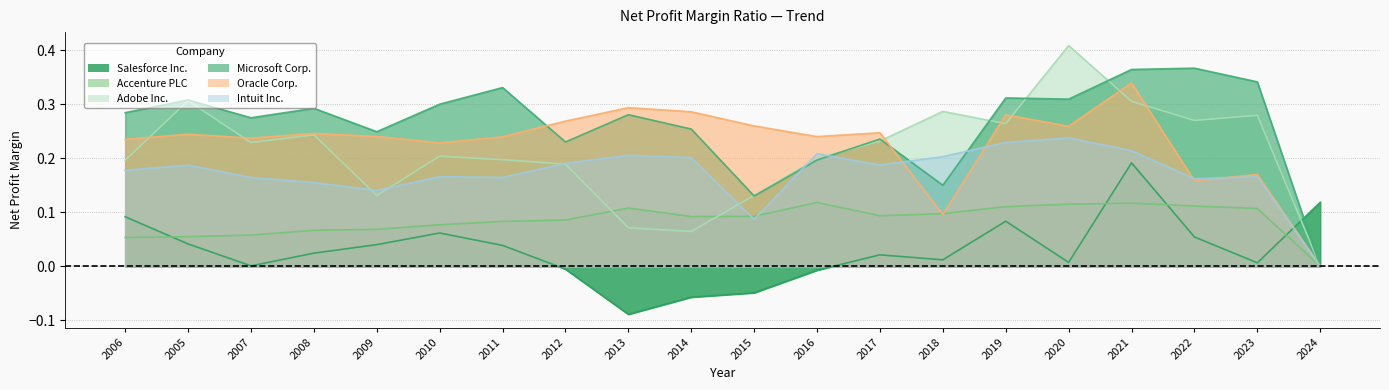

After their last crossing, which series has the higher values: Microsoft Corp. or Salesforce Inc.?

Salesforce Inc.